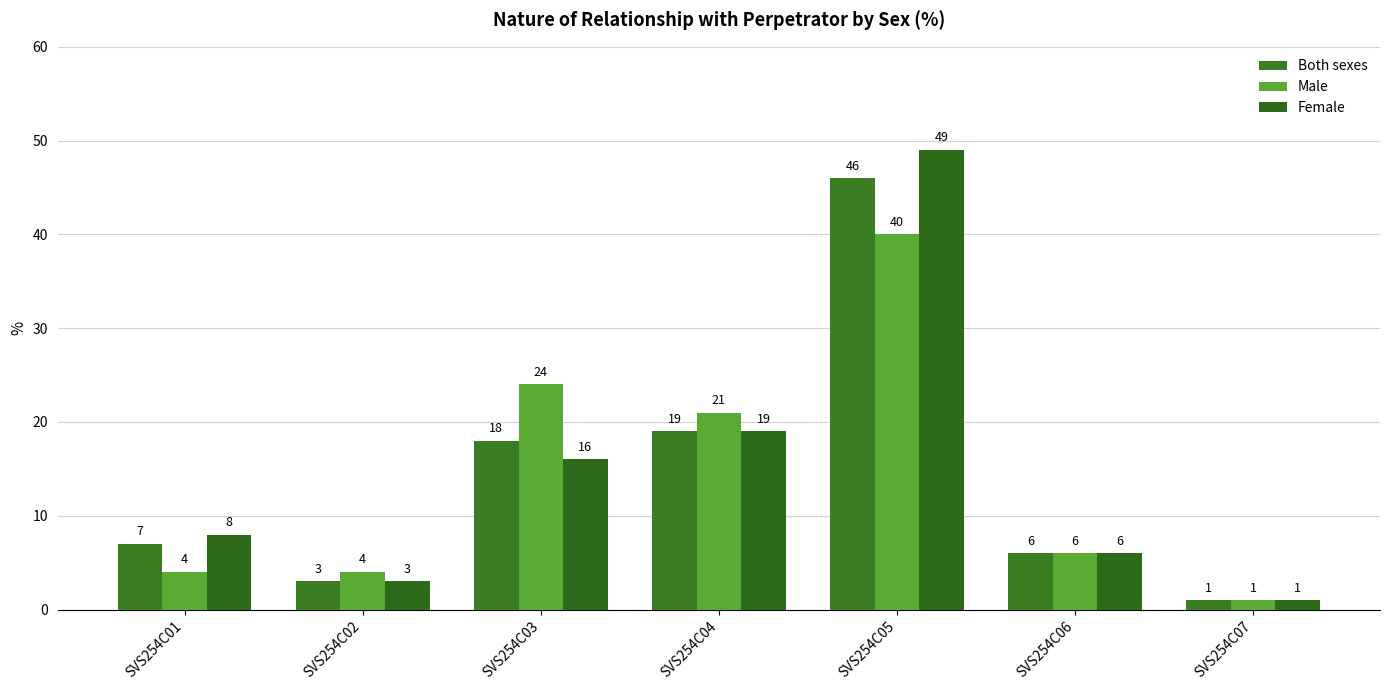

What is the value of the Female bar at the 3rd from the left?

16